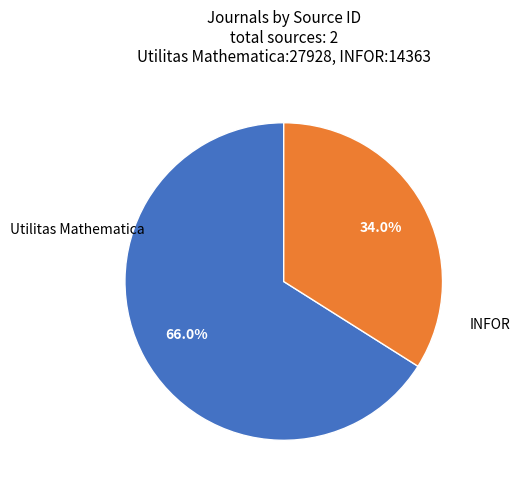

Does any single category account for the majority?

Yes